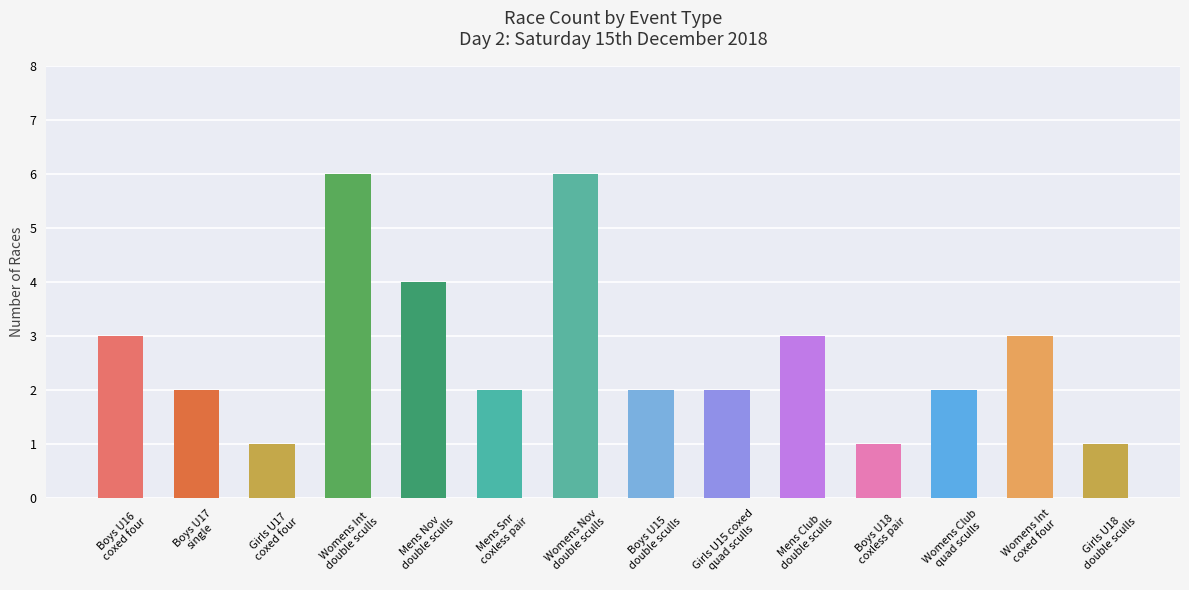

Does the chart contain any negative values?

No